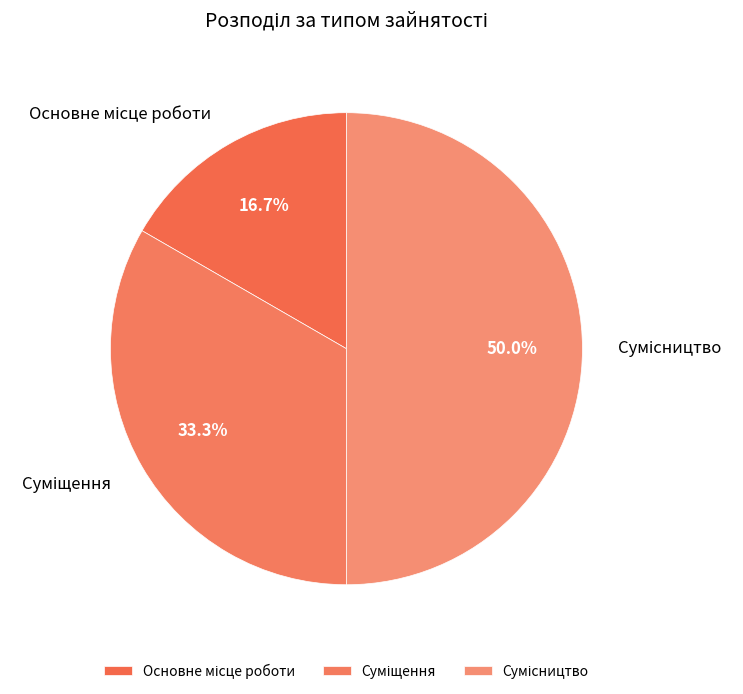

To the nearest percent, what portion does Основне місце роботи represent?

17%